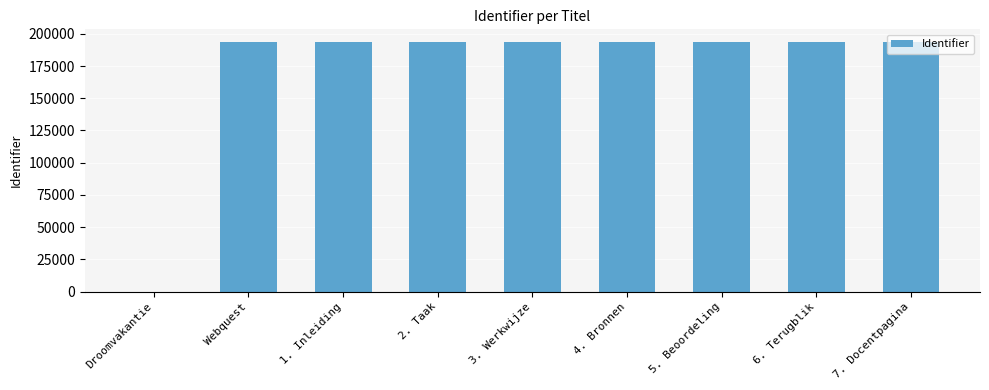

True or false: the data shows 193792 at Webquest.

True